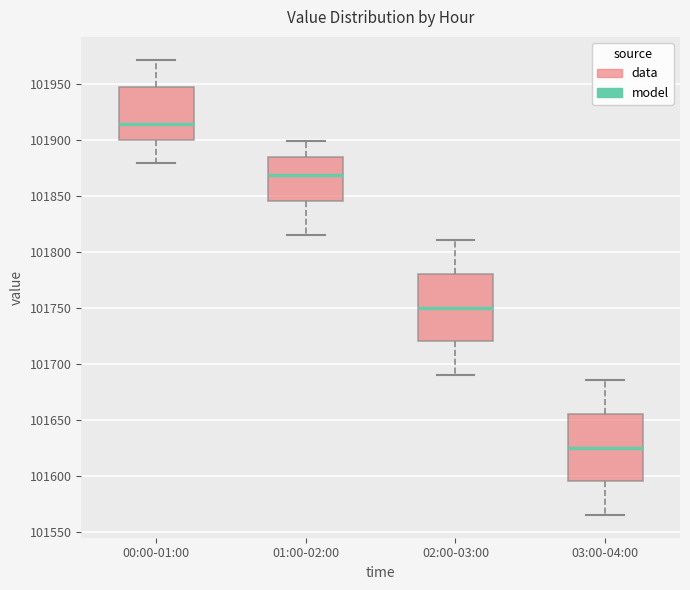

Reading left to right, read every box against the y-axis: the position of its median line, the range the box covers, and the ends of its whiskers. The values are not printed on the chart, so give them approximately, as read against the axis.

00:00-01:00: median 101915, box 101900 to 101945, whiskers 101880 to 101970
01:00-02:00: median 101870, box 101845 to 101885, whiskers 101815 to 101900
02:00-03:00: median 101750, box 101720 to 101780, whiskers 101690 to 101810
03:00-04:00: median 101625, box 101595 to 101655, whiskers 101565 to 101685